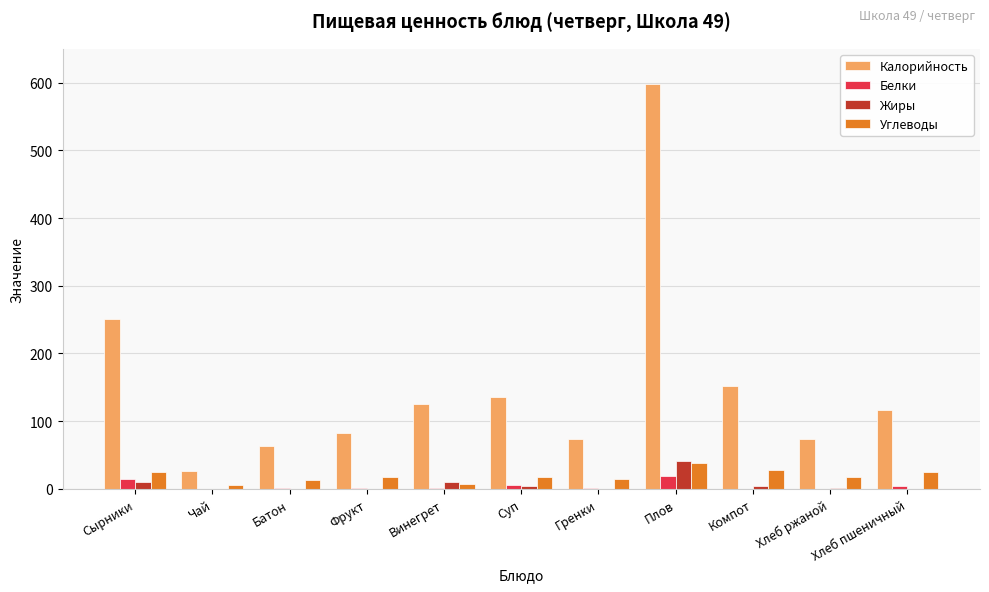

Is it true that Калорийность equals 74 at Гренки?

True